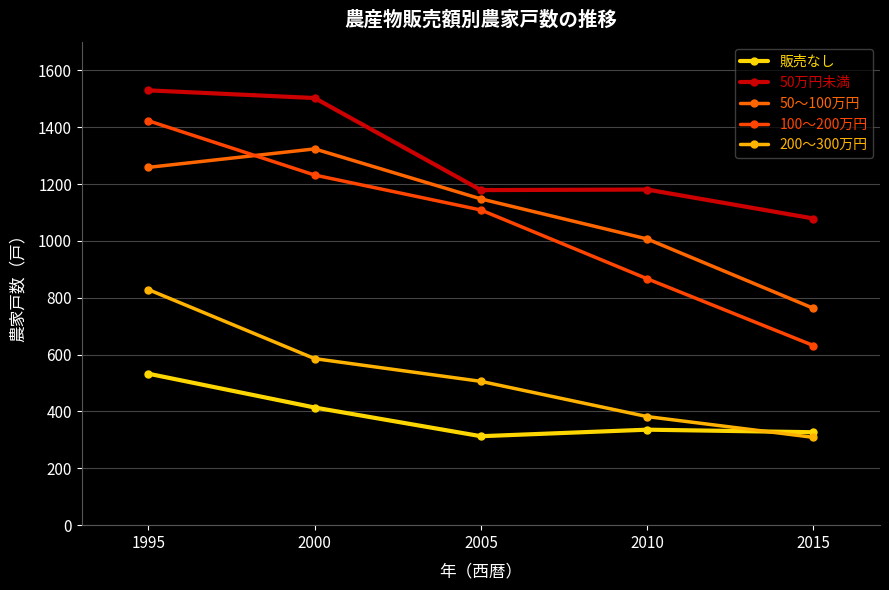

What is the sum of all 100～200万円 values?

5263